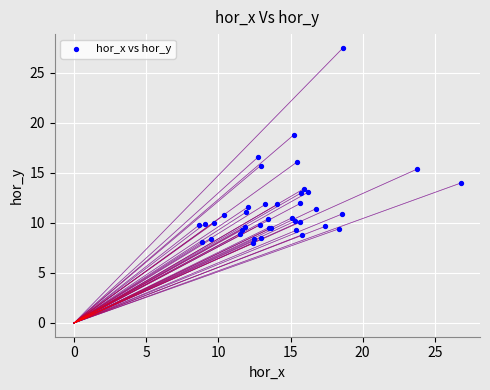

What Y value in the scatter plot is closest to 17?

16.5